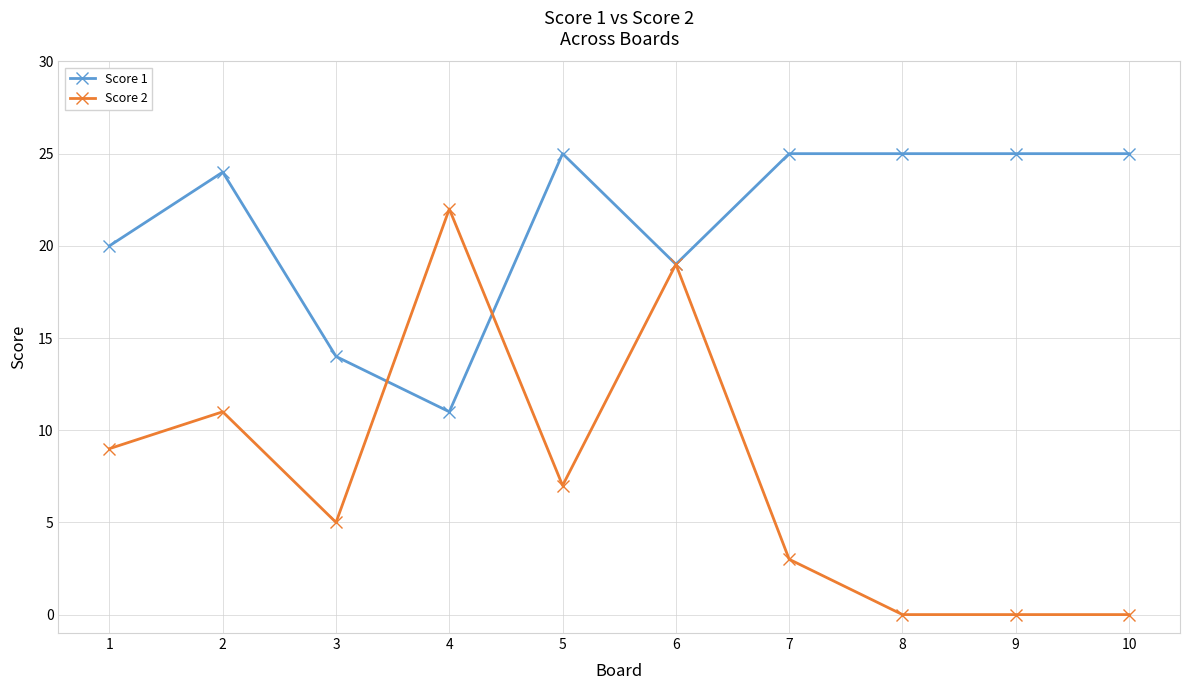

The value of Score 1 at 2 is 24. True or false?

True